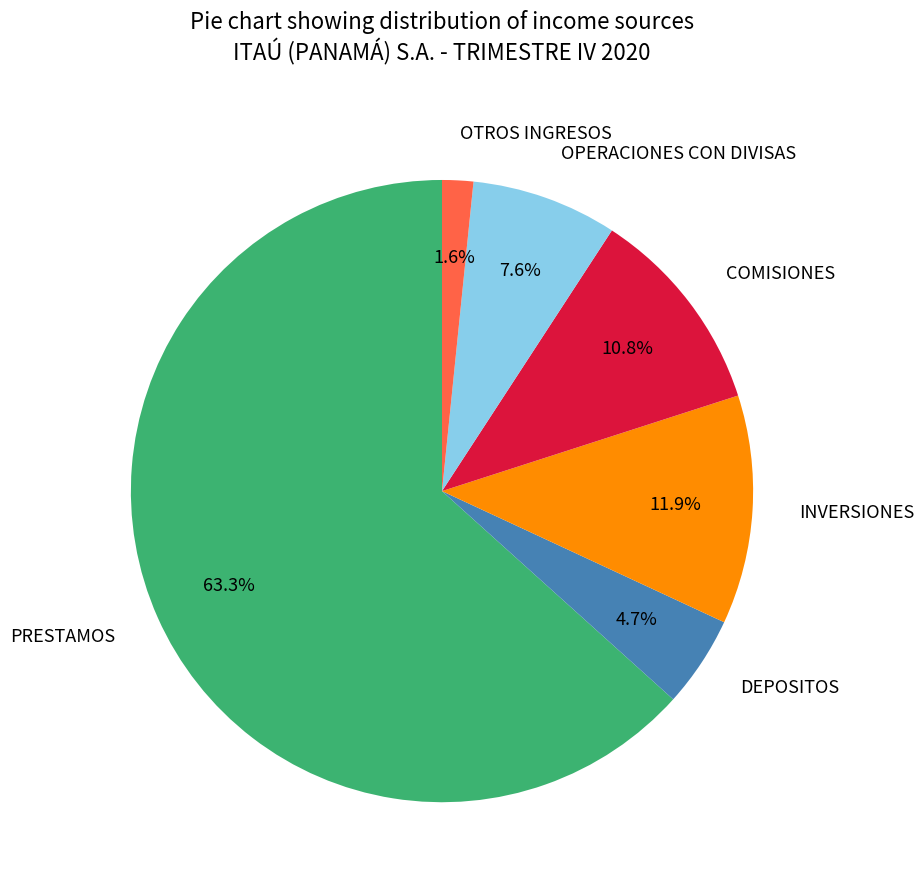

Is there a majority slice in this chart?

Yes